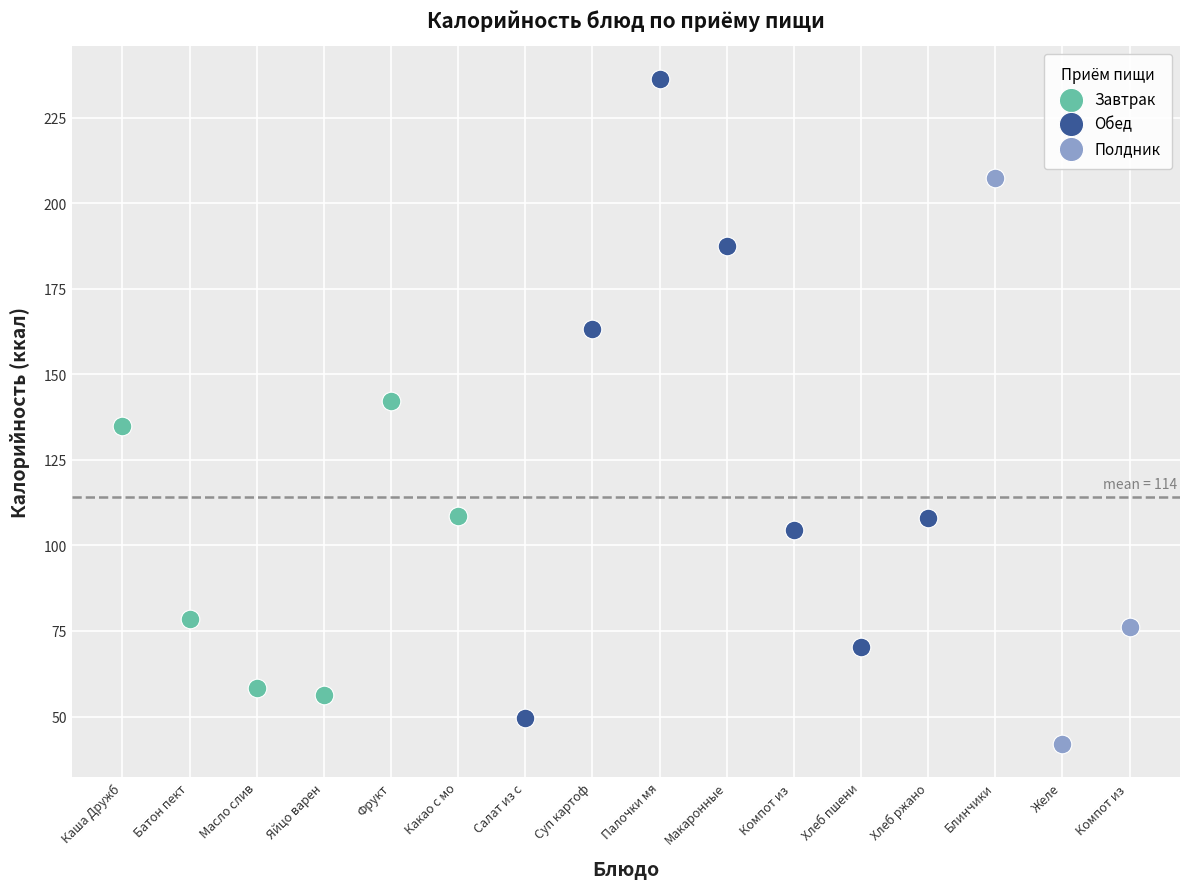

Which series reaches the maximum Y coordinate?

Обед